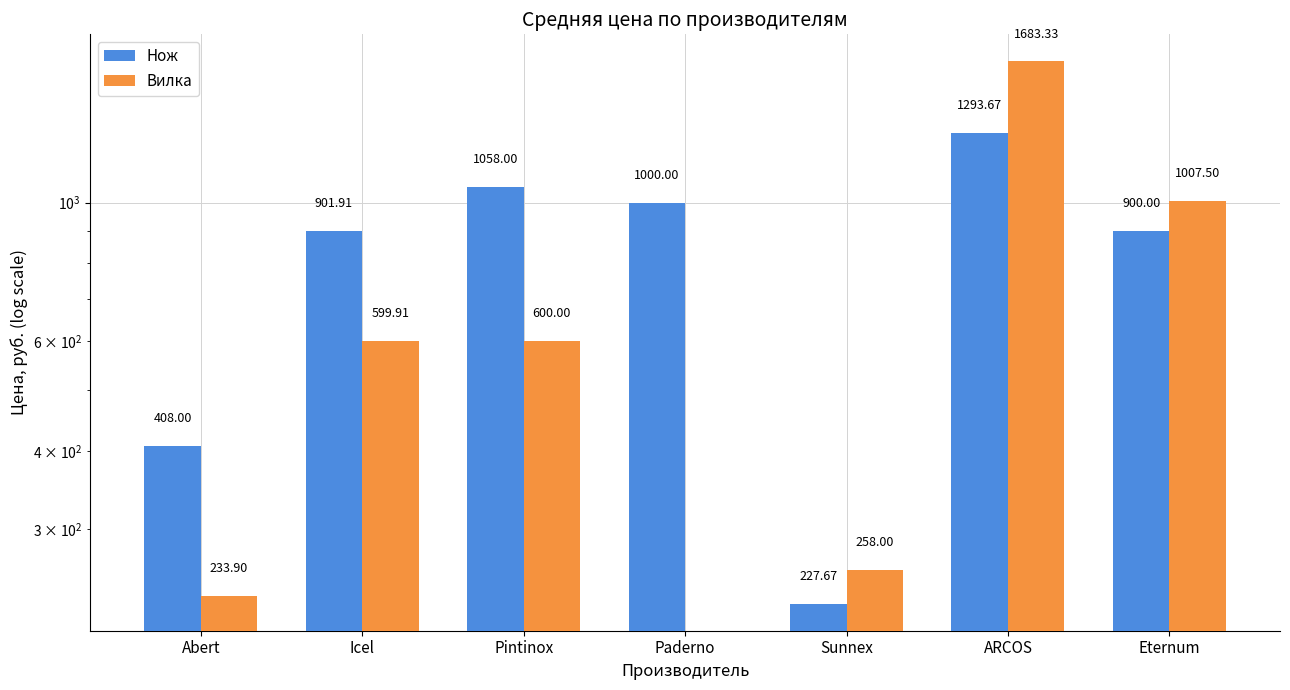

At which label does Вилка first exceed 599?

Icel